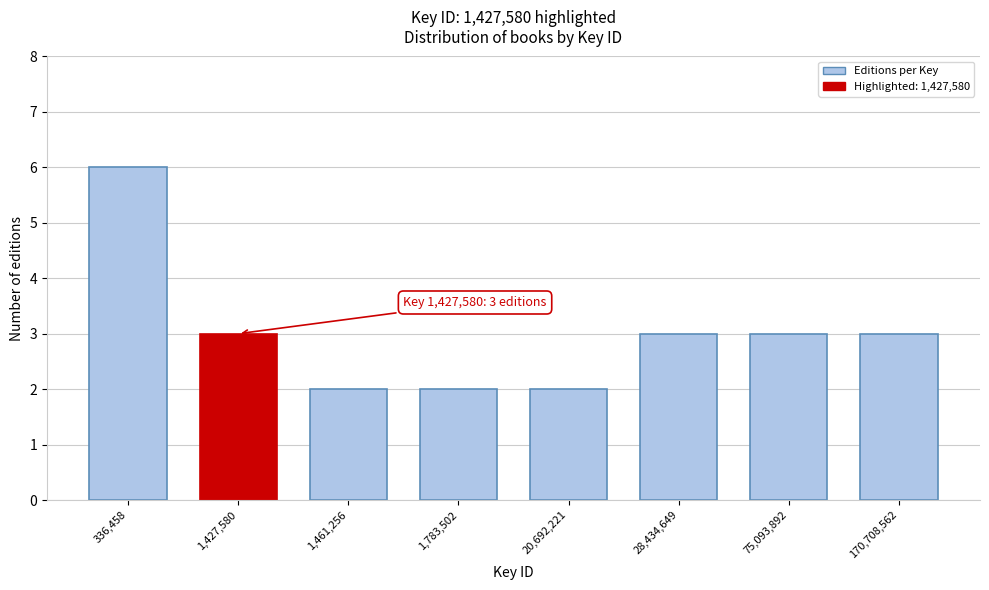

Reading left to right, what are all the values shown in this chart?

6	3	2	2	2	3	3	3